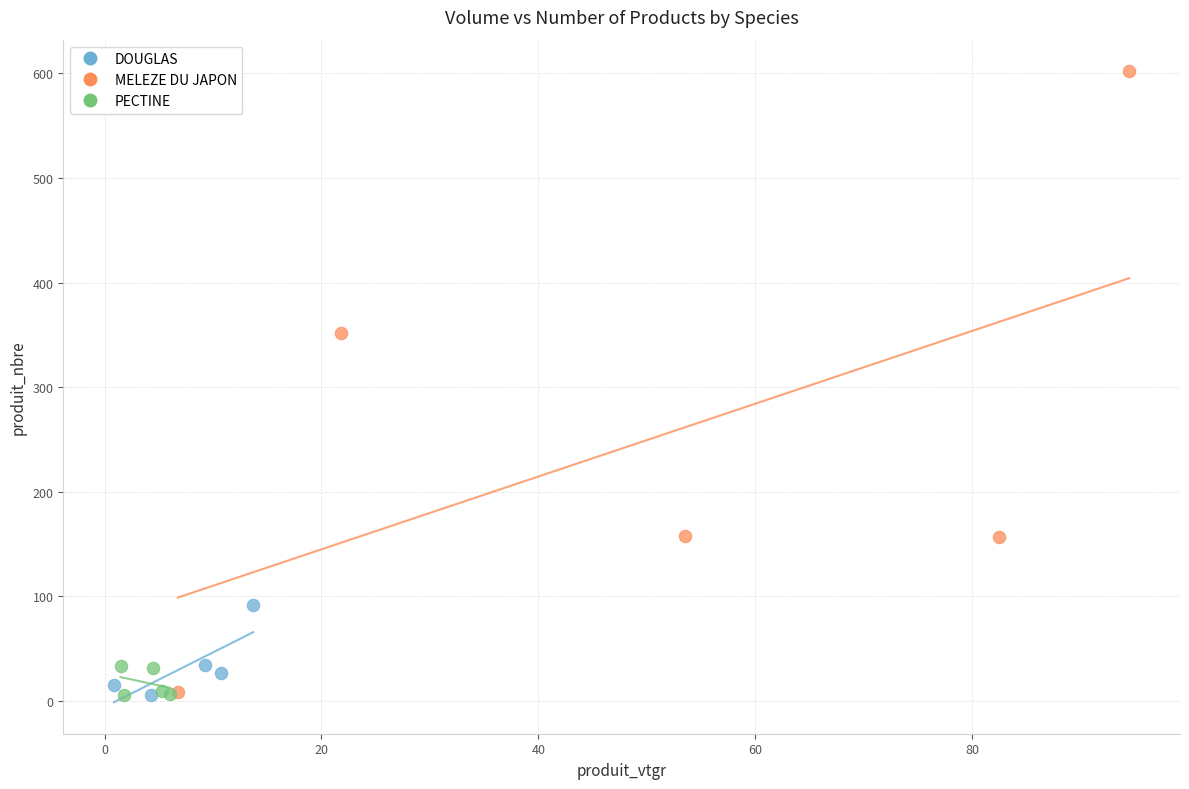

Which series contains the highest Y value?

MELEZE DU JAPON